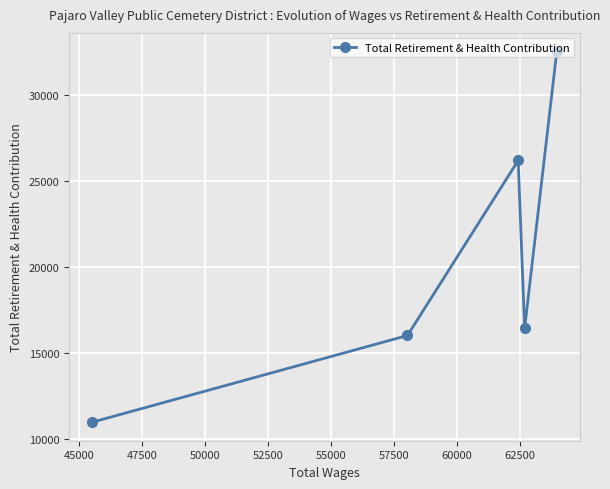

Reading right to left, what are all the values shown in this chart?

32512	16411	26171	15997	10956